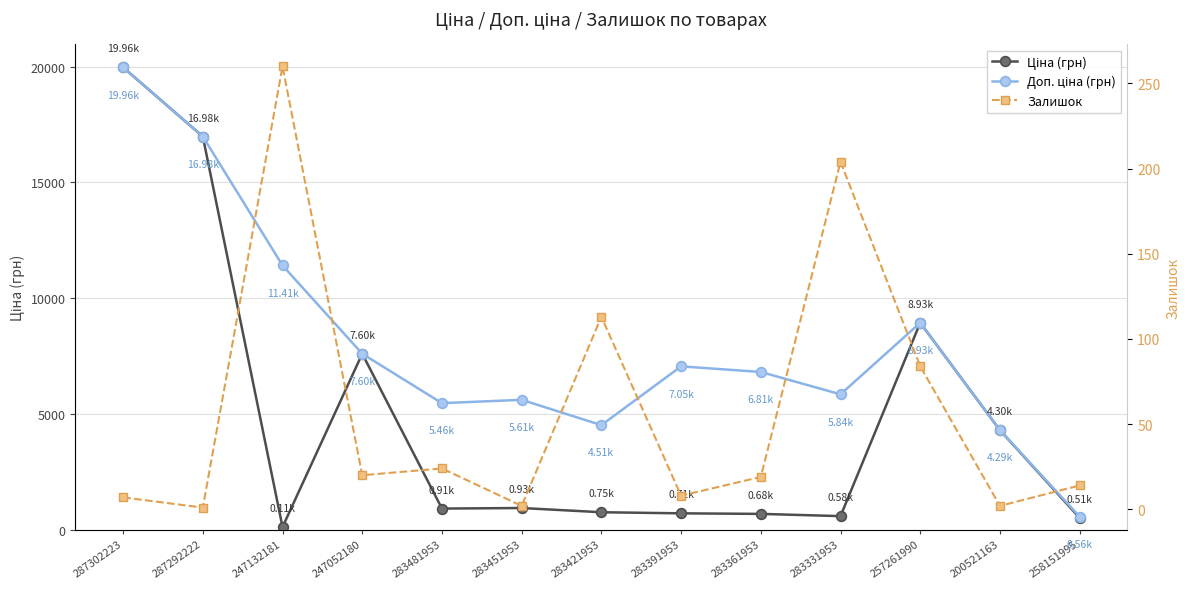

What is the sum of all Залишок values?

758.0